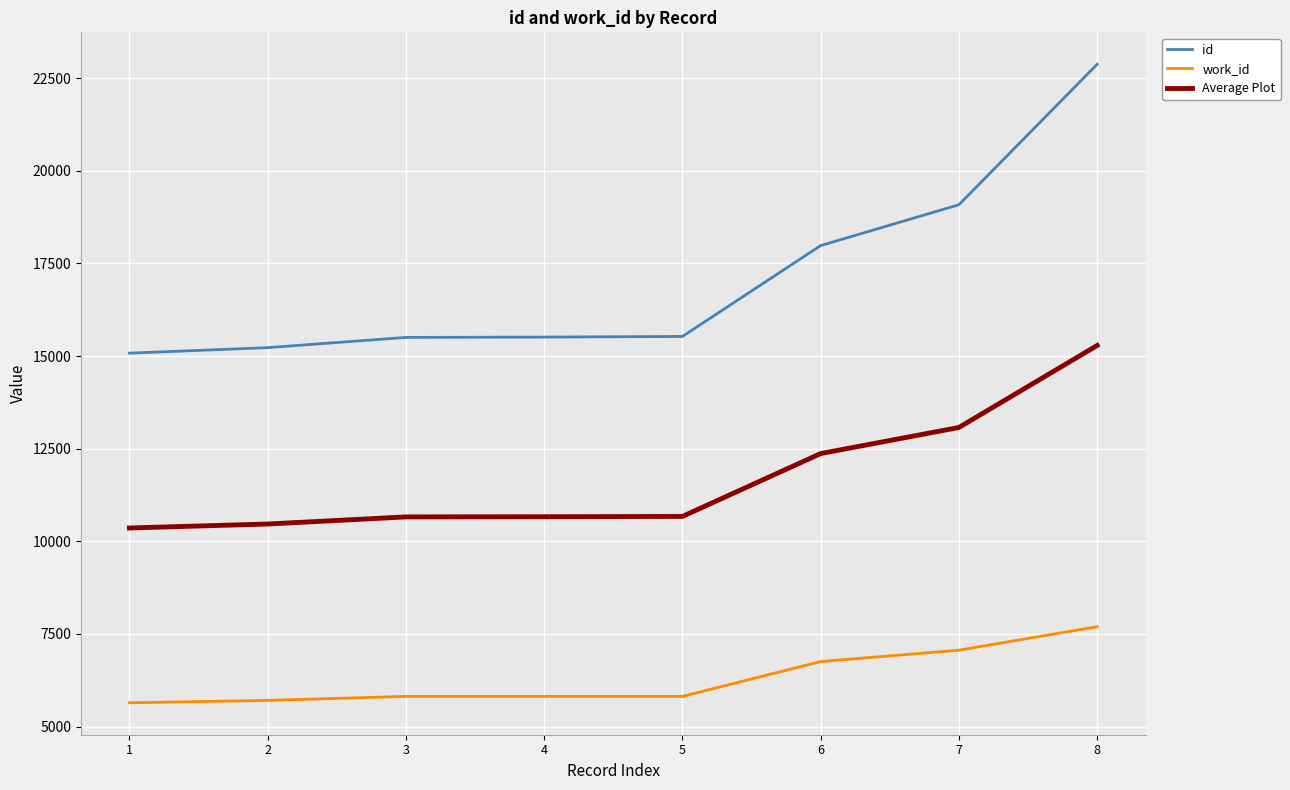

List the series in order of their peak value, highest first.

id, Average Plot, work_id